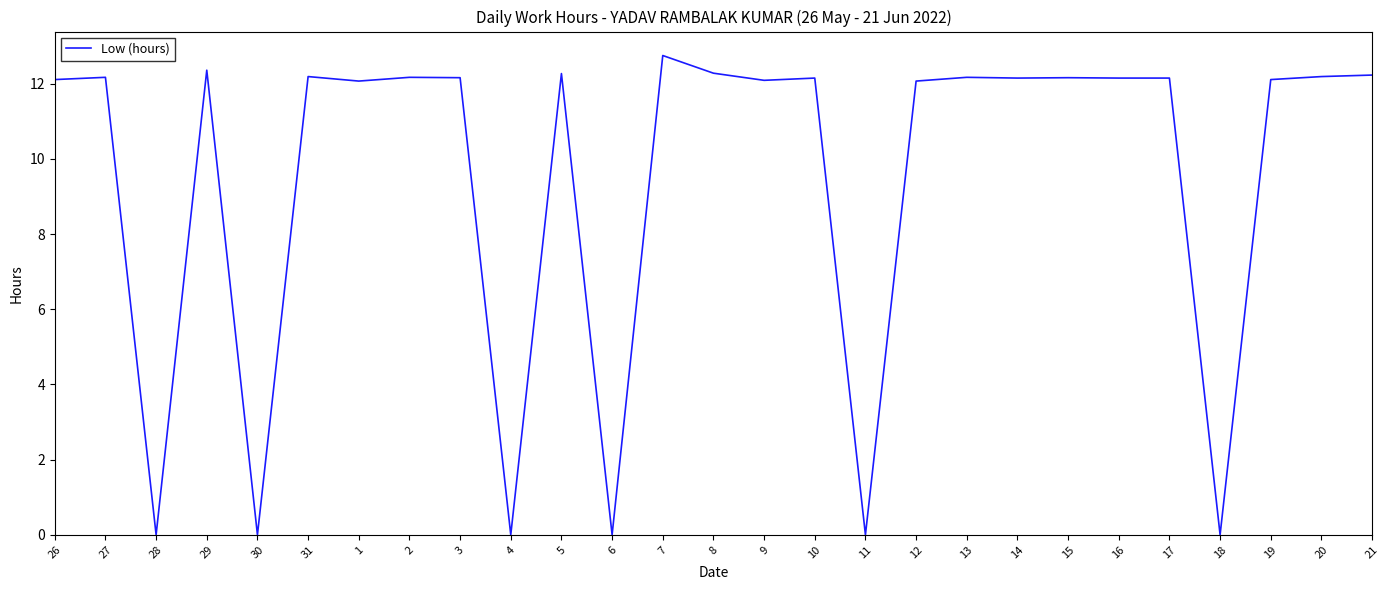

At which label does the data first exceed 12?

26